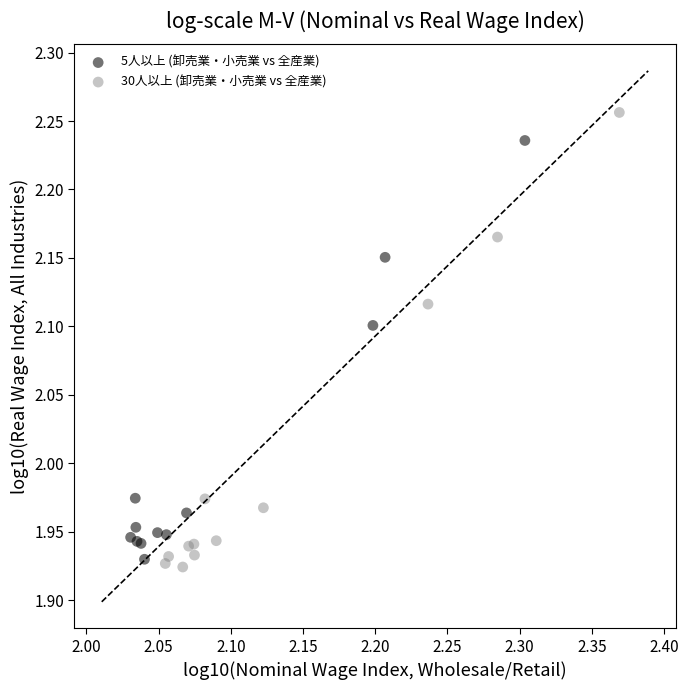

Which series has the largest Y range (max minus min)?

30人以上 (卸売業・小売業 vs 全産業)